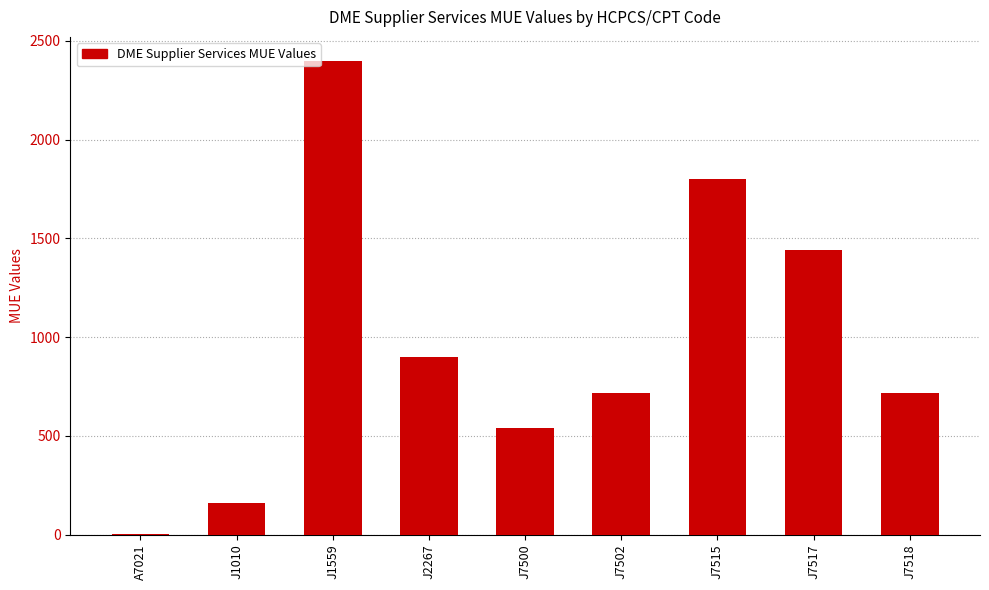

Does the chart contain stacked bars?

No